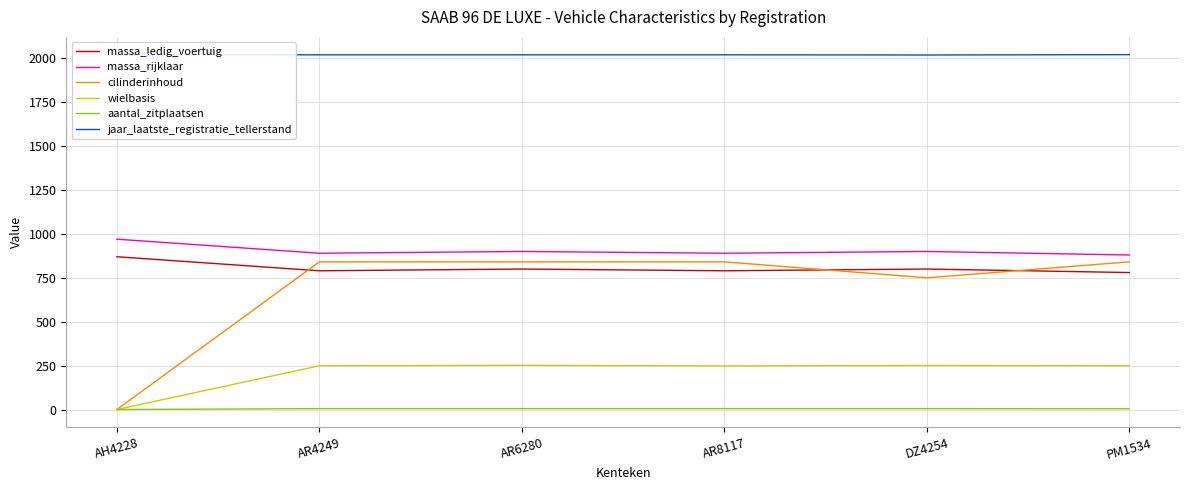

Is this an area chart (filled region under the line)?

No